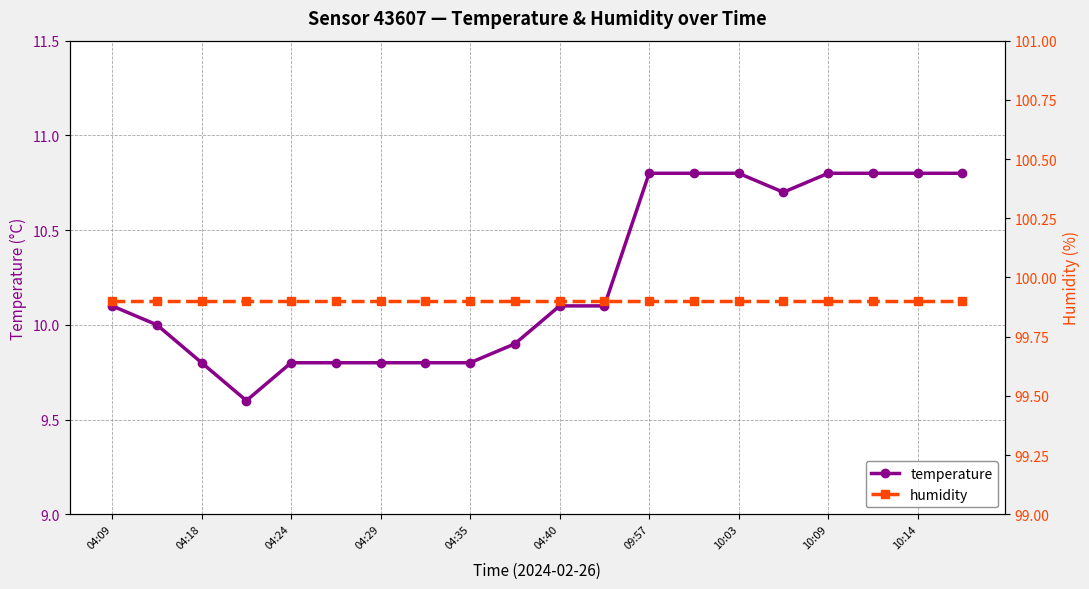

What is the sum of the temperature values at 04:18 and 04:29?

19.6